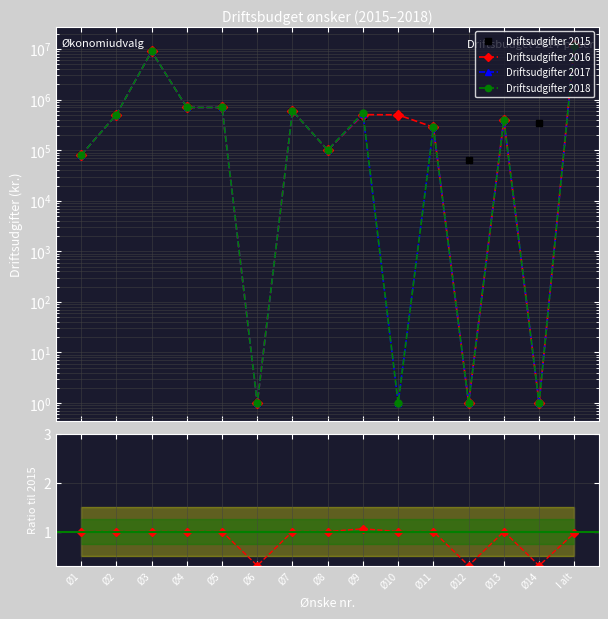

Rank the categories by Ratio 2016/2015 value from highest to lowest.

Ø9, Ø5, Ø3, Ø4, Ø7, Ø2, Ø10, Ø13, Ø11, Ø8, Ø1, I alt, Ø6, Ø12, Ø14